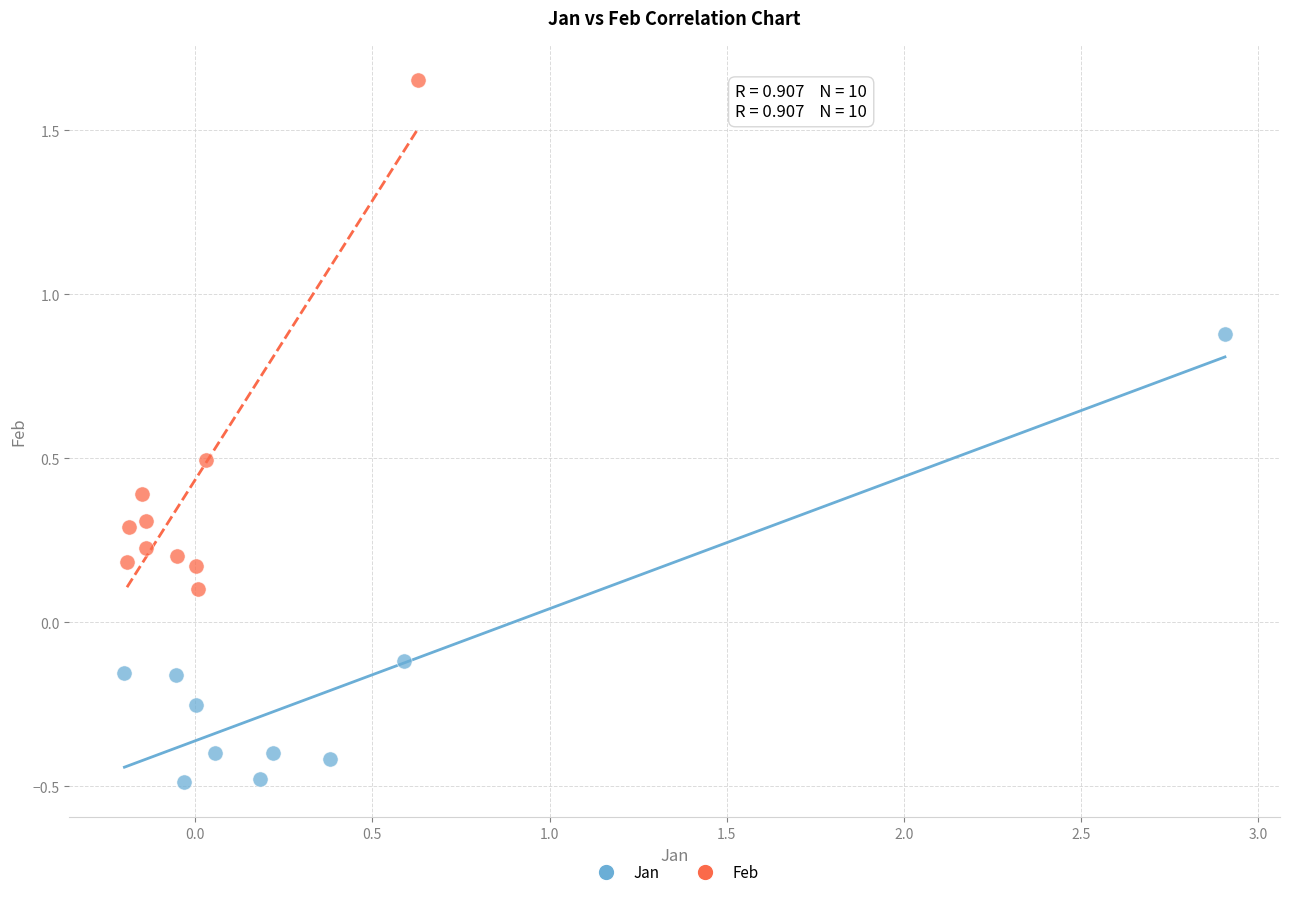

Which series contains the highest Y value?

Feb